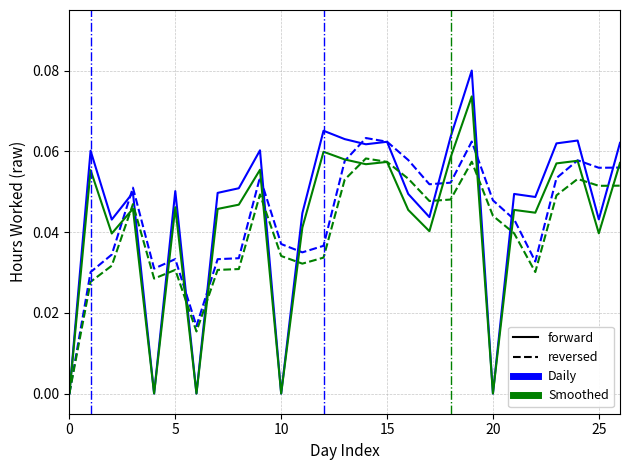

Which has a higher value, 13 or 20?

13